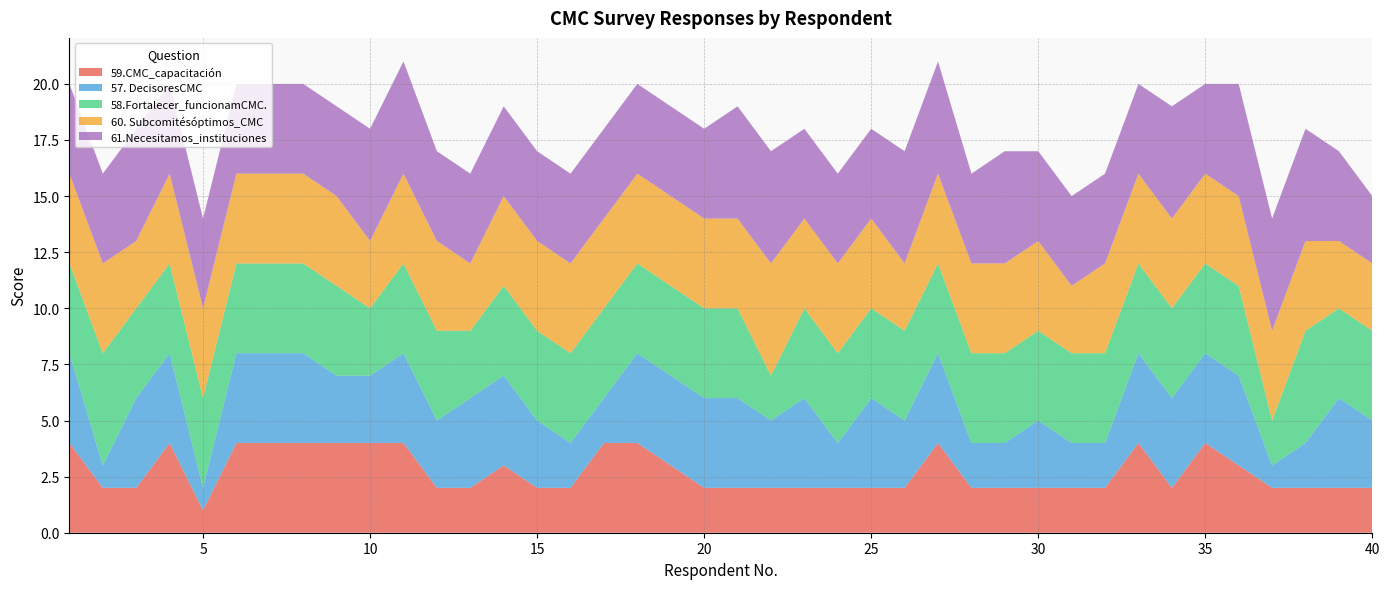

Reading left to right, transcribe all the data shown in this chart.

59.CMC_capacitación: 1=4	2=2	3=2	4=4	5=1	6=4	7=4	8=4	9=4	10=4	11=4	12=2	13=2	14=3	15=2	16=2	17=4	18=4	19=3	20=2	21=2	22=2	23=2	24=2	25=2	26=2	27=4	28=2	29=2	30=2	31=2	32=2	33=4	34=2	35=4	36=3	37=2	38=2	39=2	40=2
57. DecisoresCMC: 1=4	2=1	3=4	4=4	5=1	6=4	7=4	8=4	9=3	10=3	11=4	12=3	13=4	14=4	15=3	16=2	17=2	18=4	19=4	20=4	21=4	22=3	23=4	24=2	25=4	26=3	27=4	28=2	29=2	30=3	31=2	32=2	33=4	34=4	35=4	36=4	37=1	38=2	39=4	40=3
58.Fortalecer_funcionamCMC.: 1=4	2=5	3=4	4=4	5=4	6=4	7=4	8=4	9=4	10=3	11=4	12=4	13=3	14=4	15=4	16=4	17=4	18=4	19=4	20=4	21=4	22=2	23=4	24=4	25=4	26=4	27=4	28=4	29=4	30=4	31=4	32=4	33=4	34=4	35=4	36=4	37=2	38=5	39=4	40=4
60. Subcomitésóptimos_CMC: 1=4	2=4	3=3	4=4	5=4	6=4	7=4	8=4	9=4	10=3	11=4	12=4	13=3	14=4	15=4	16=4	17=4	18=4	19=4	20=4	21=4	22=5	23=4	24=4	25=4	26=3	27=4	28=4	29=4	30=4	31=3	32=4	33=4	34=4	35=4	36=4	37=4	38=4	39=3	40=3
61.Necesitamos_instituciones: 1=4	2=4	3=5	4=4	5=4	6=4	7=4	8=4	9=4	10=5	11=5	12=4	13=4	14=4	15=4	16=4	17=4	18=4	19=4	20=4	21=5	22=5	23=4	24=4	25=4	26=5	27=5	28=4	29=5	30=4	31=4	32=4	33=4	34=5	35=4	36=5	37=5	38=5	39=4	40=3